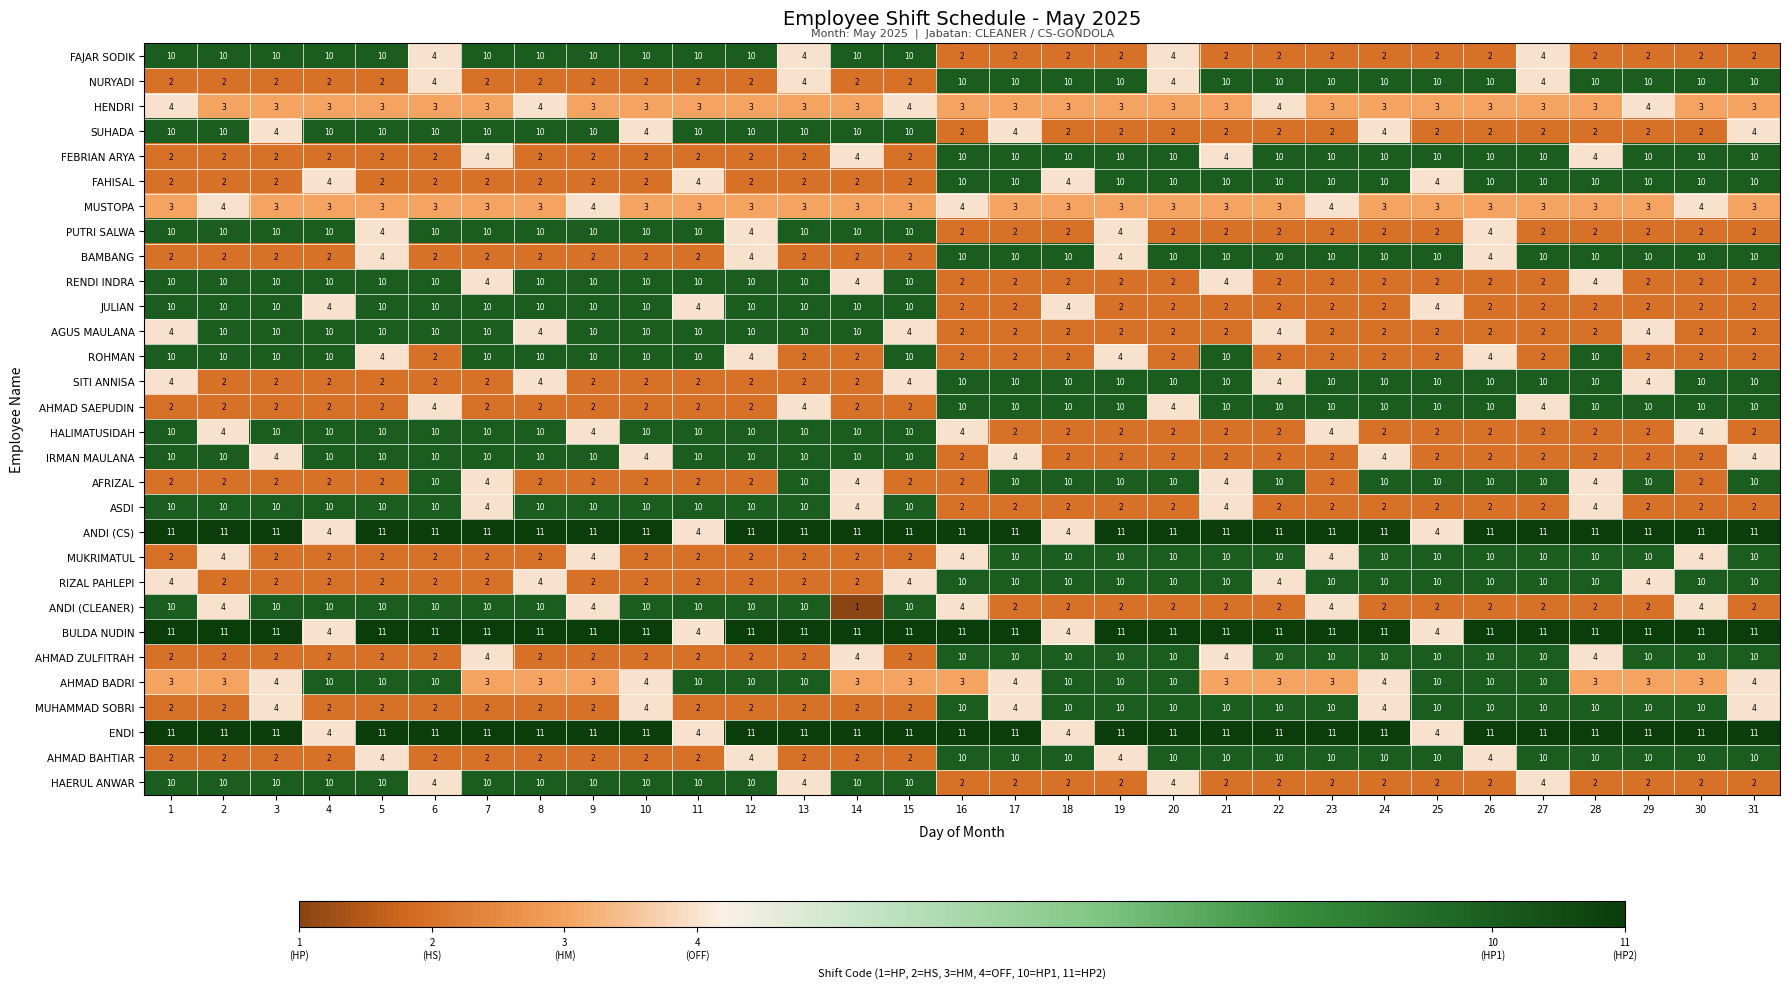

What is the smallest value displayed?

1